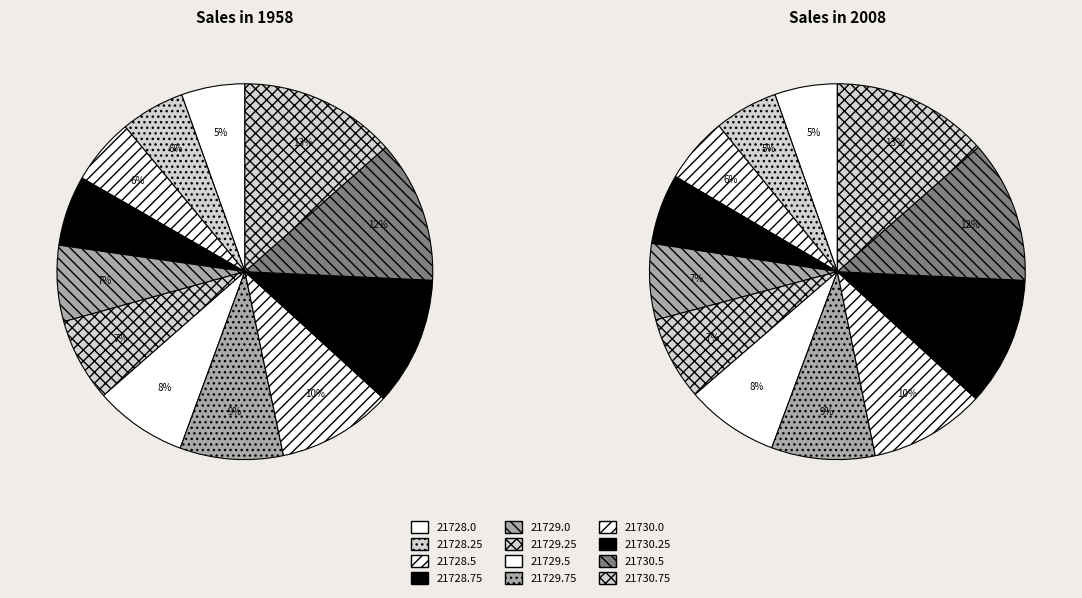

How many slices are in this pie chart?

12